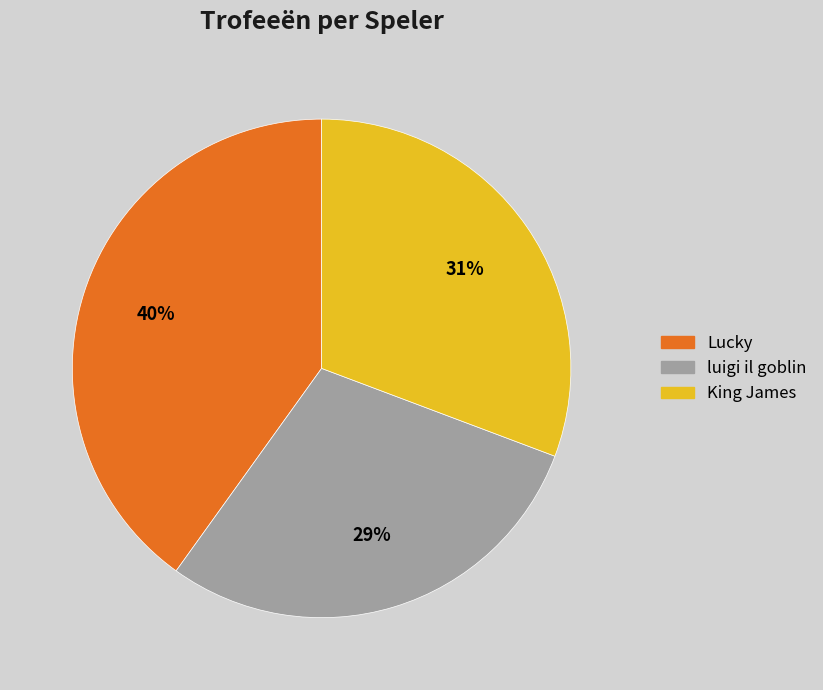

What is the largest slice in the pie chart?

Lucky